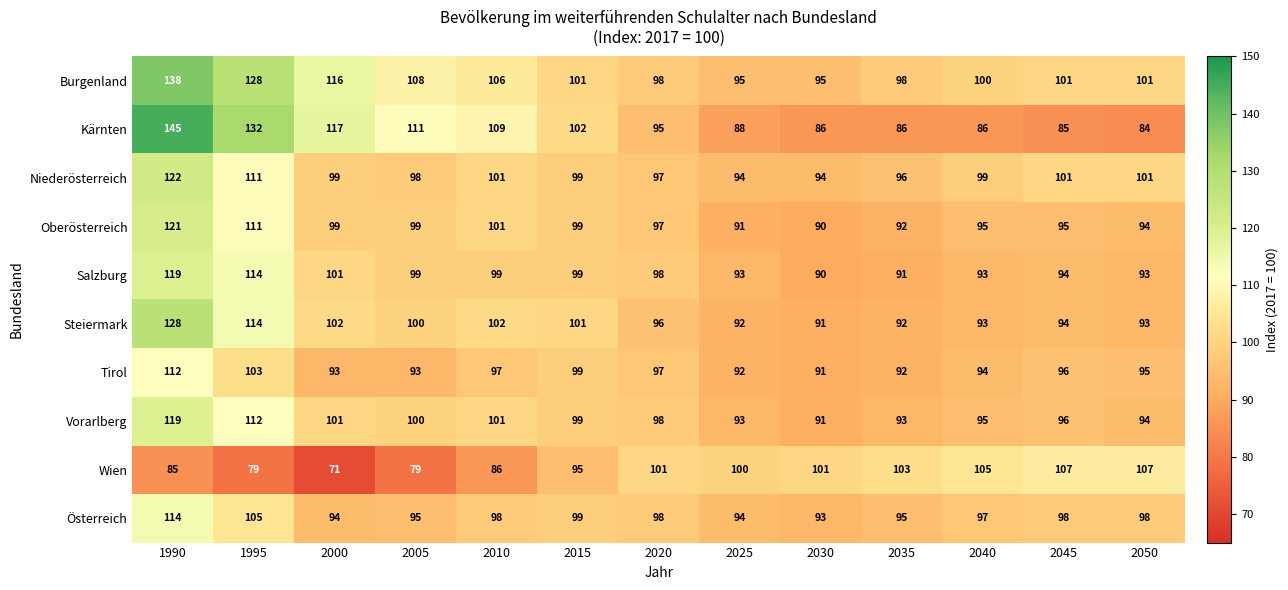

The Steiermark series shows 100 at 2005. True or false?

True